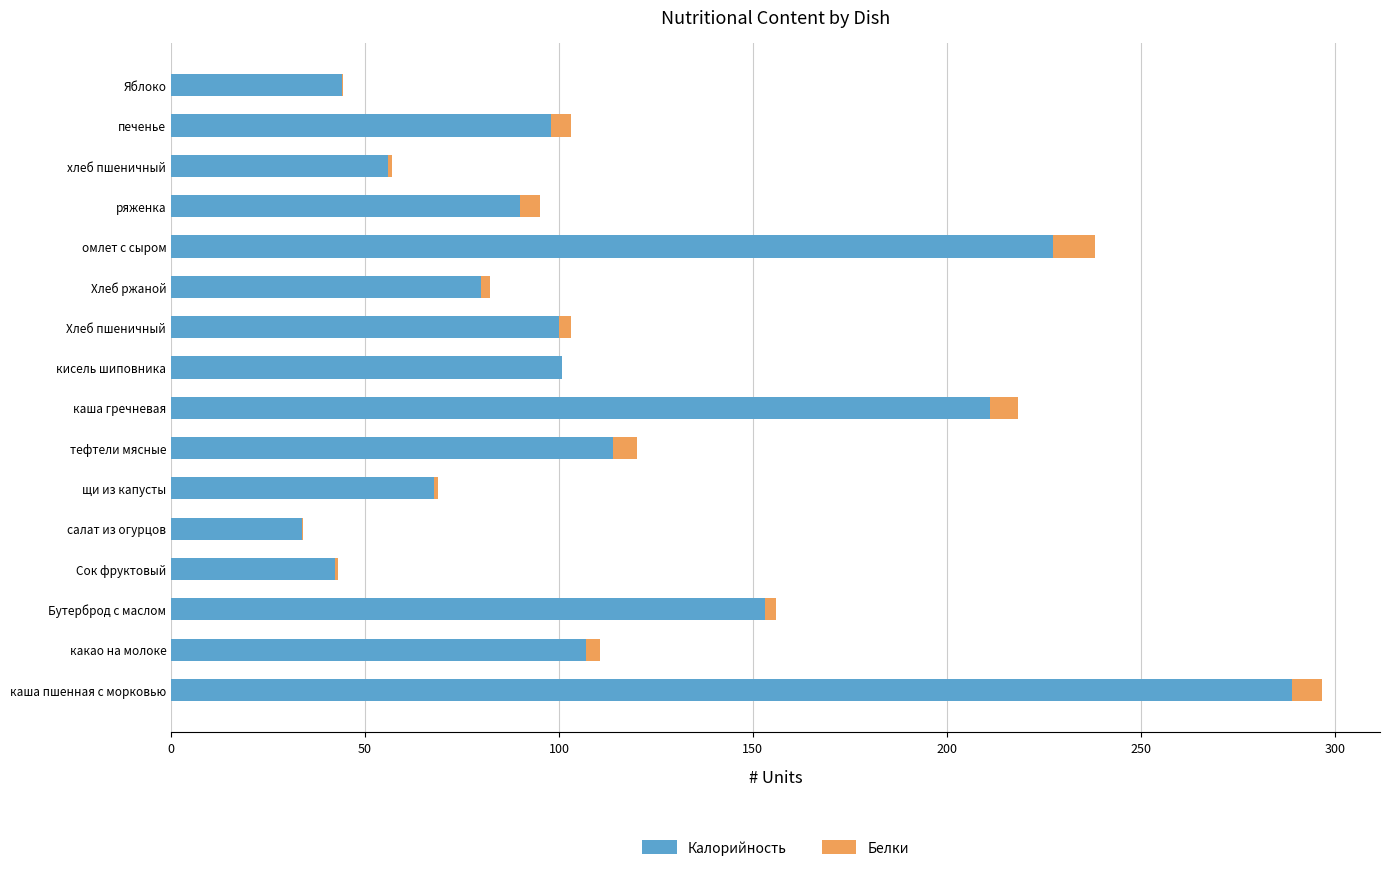

What are all the series names shown in the legend?

Калорийность, Белки